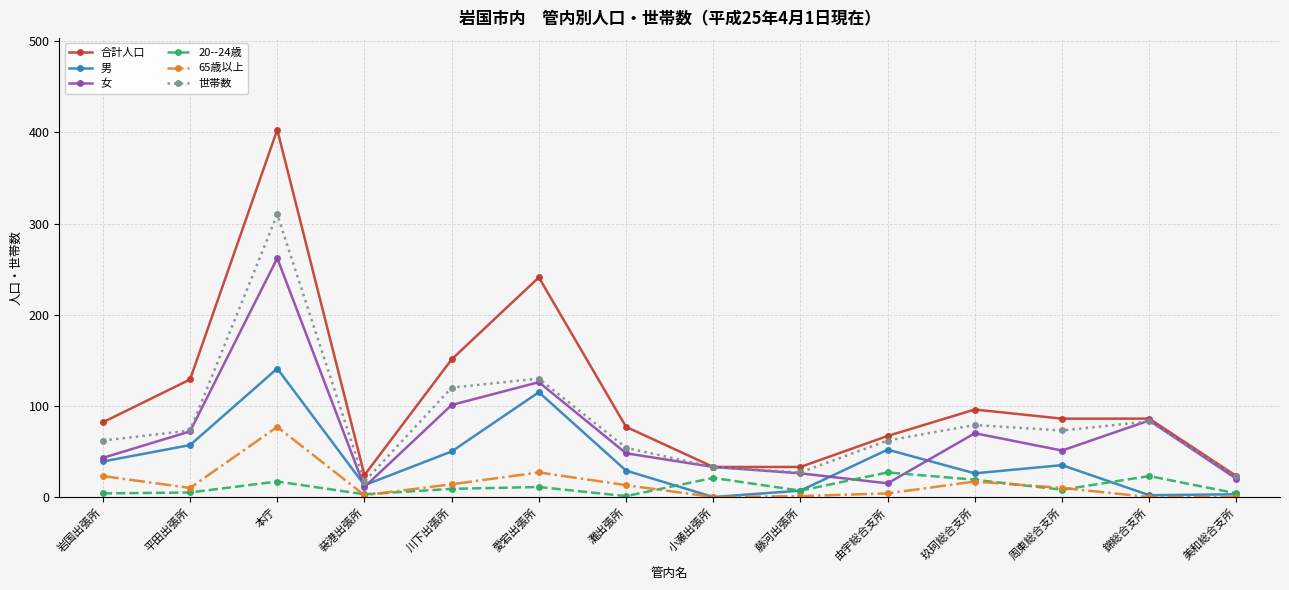

Which series has the largest total across all categories?

合計人口